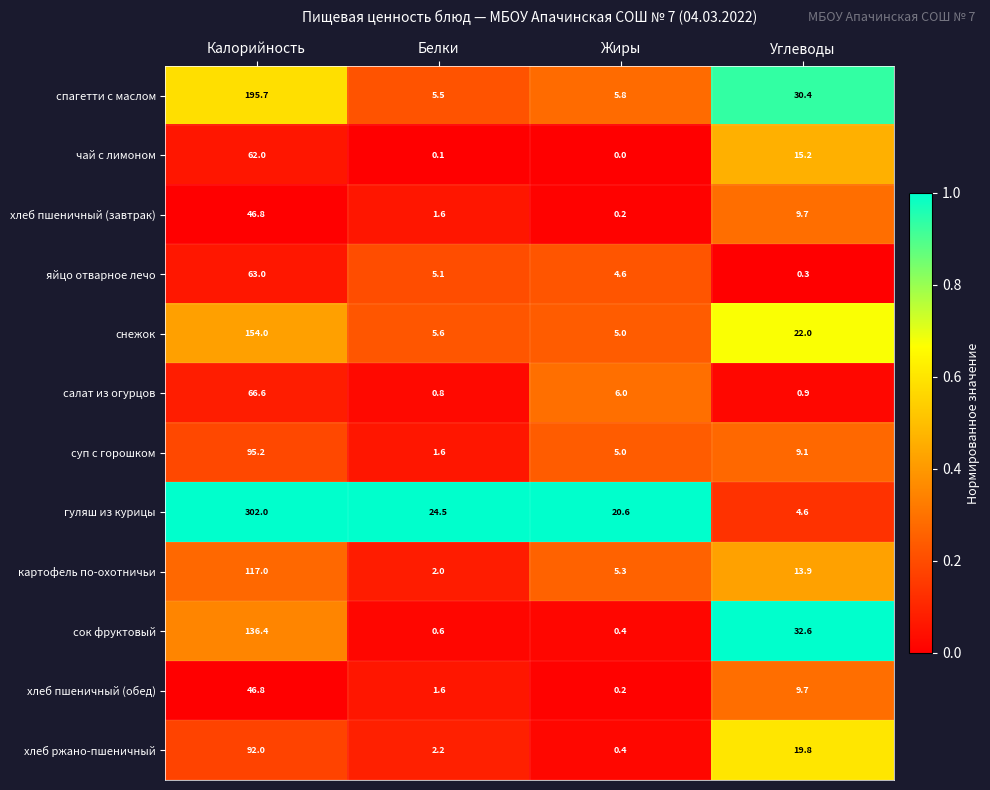

Where does the салат из огурцов series first go above 6?

Калорийность